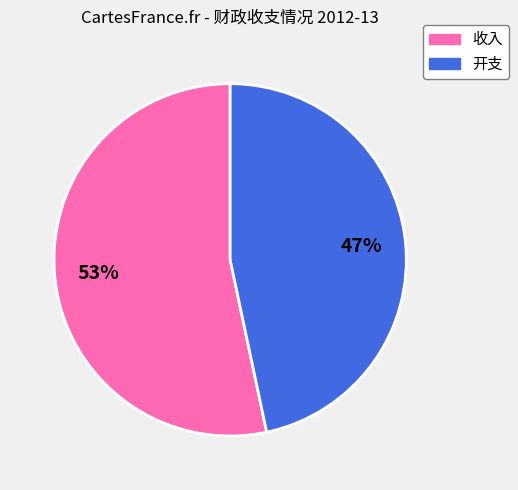

True or false: 开支 accounts for 47% of the total.

True